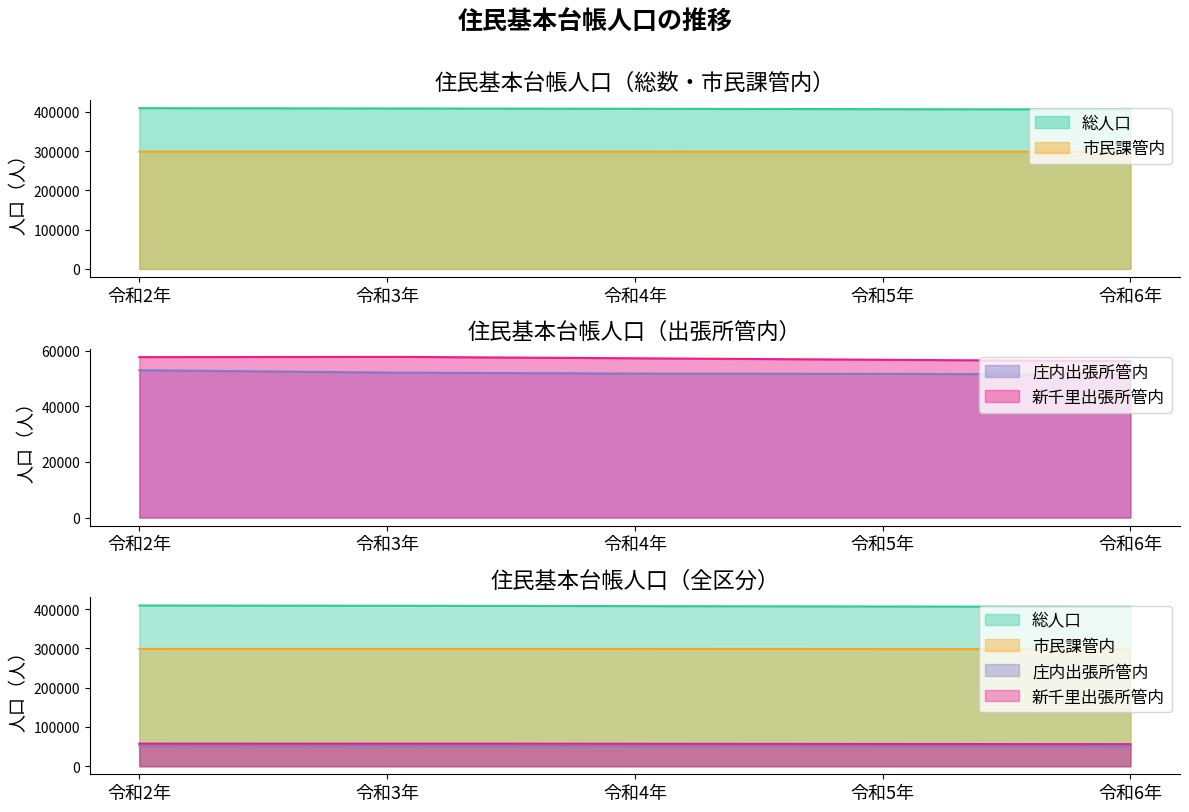

The value of 総人口 at 令和6年 is 405955. True or false?

True